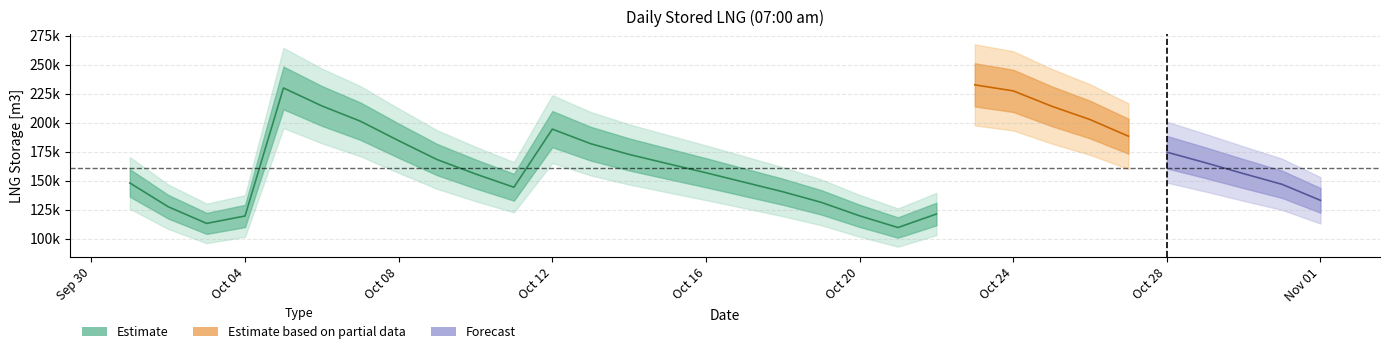

What is the difference between the values at 2022-10-10 and 2022-10-14?

16798.9